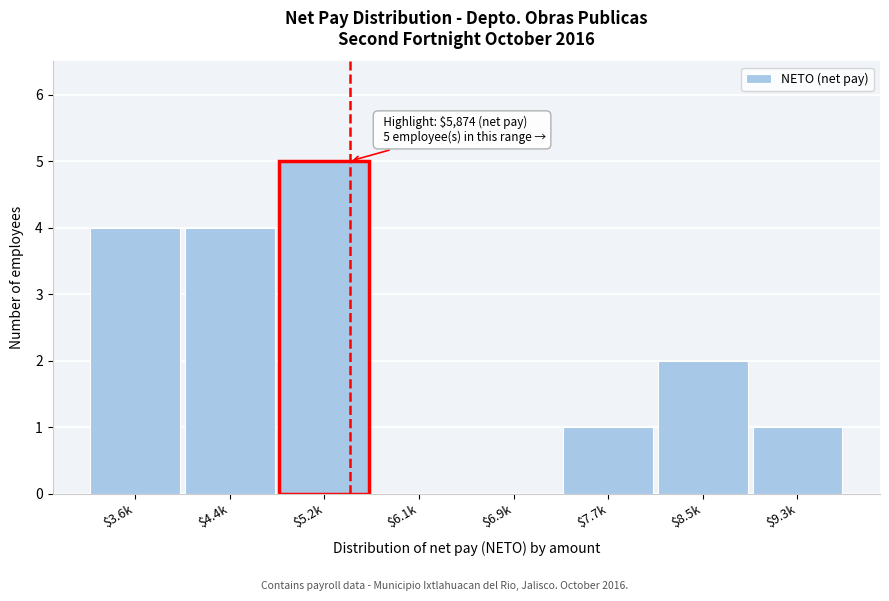

Is it true that the value at $5.2k is 5?

True